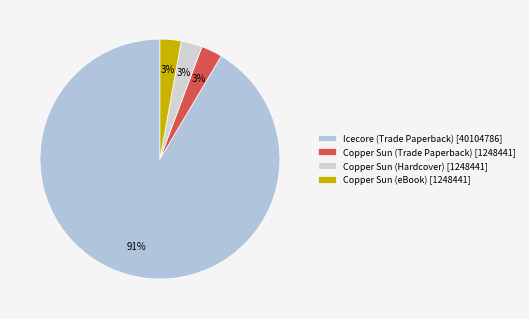

What portion of the pie excludes Copper Sun (eBook)?

97.2%